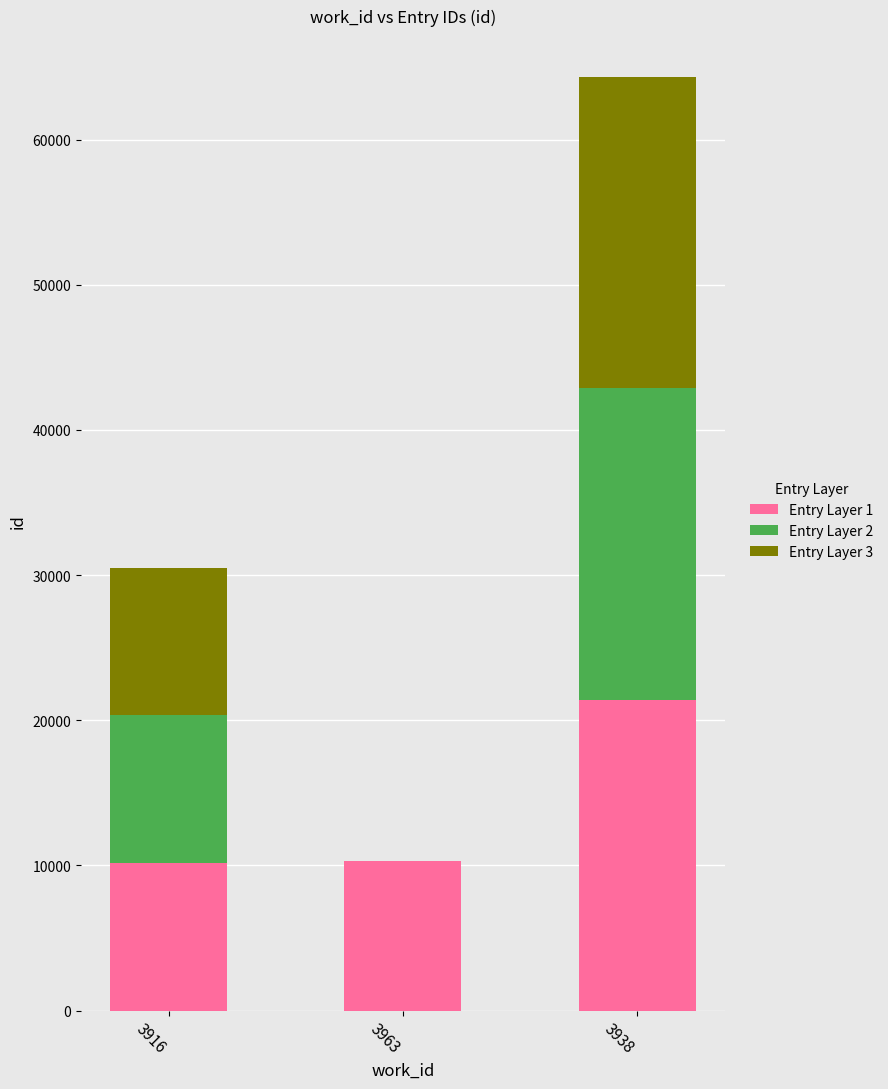

How many distinct data groups are displayed?

3